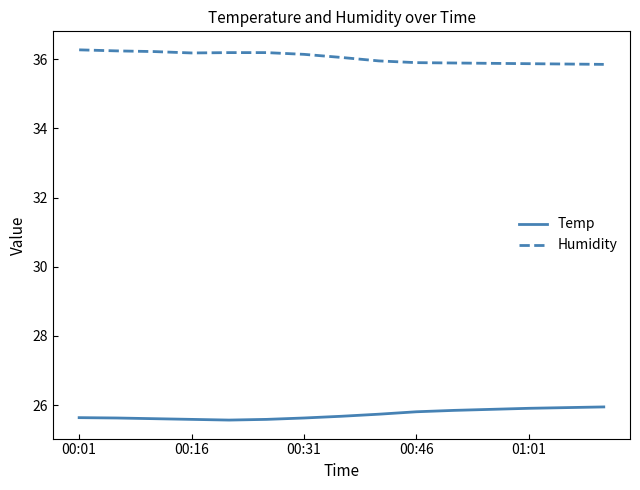

How many lines are shown in the chart?

2